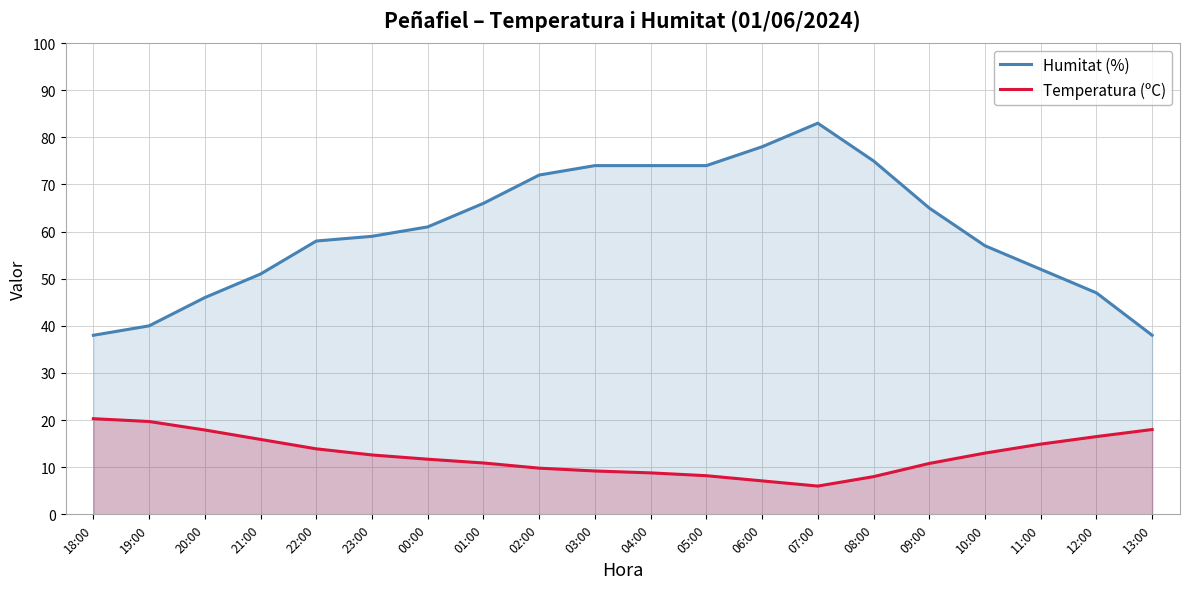

List the labels in order of Humitat (%) value, largest first.

07:00, 06:00, 08:00, 03:00, 04:00, 05:00, 02:00, 01:00, 09:00, 00:00, 23:00, 22:00, 10:00, 11:00, 21:00, 12:00, 20:00, 19:00, 18:00, 13:00